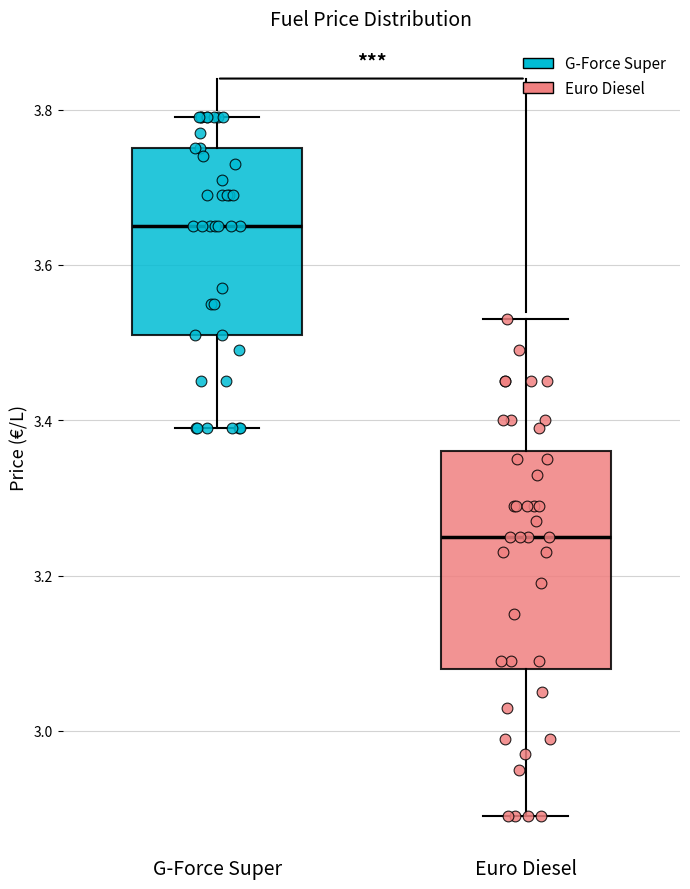

Reading left to right, transcribe this box plot: for each box, give where its median line is, the range the box spans, and where its two whiskers end, as read against the y-axis. The values are not printed on the chart, so give them approximately, as read against the axis.

G-Force Super: median 3.66, box 3.52 to 3.76, whiskers 3.40 to 3.80
Euro Diesel: median 3.26, box 3.08 to 3.36, whiskers 2.90 to 3.54